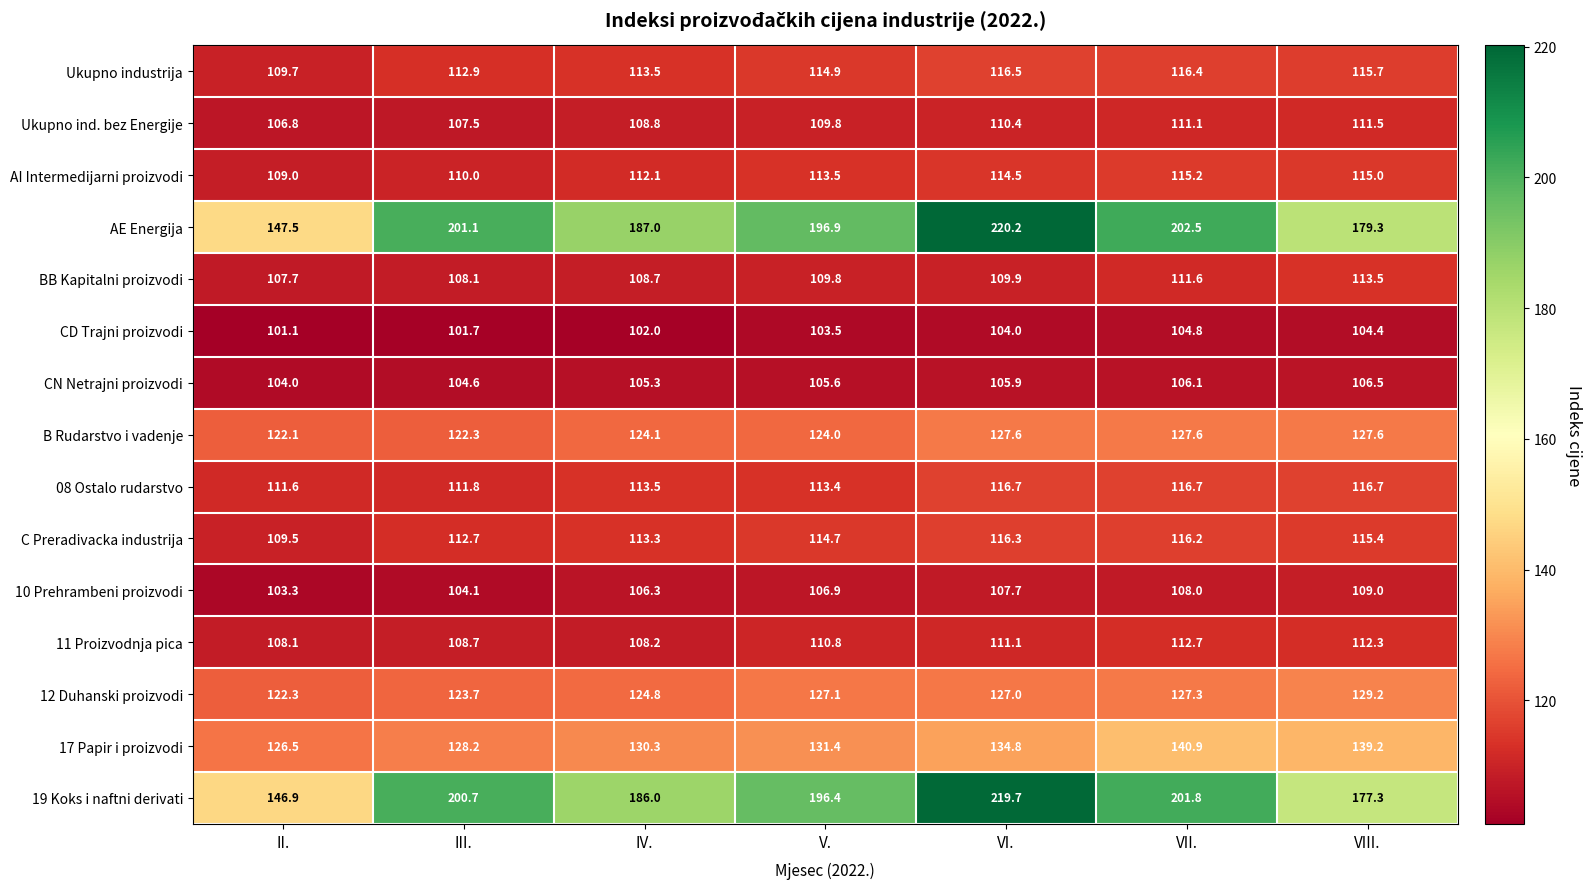

What is the difference between the highest and lowest values at V.?

93.4